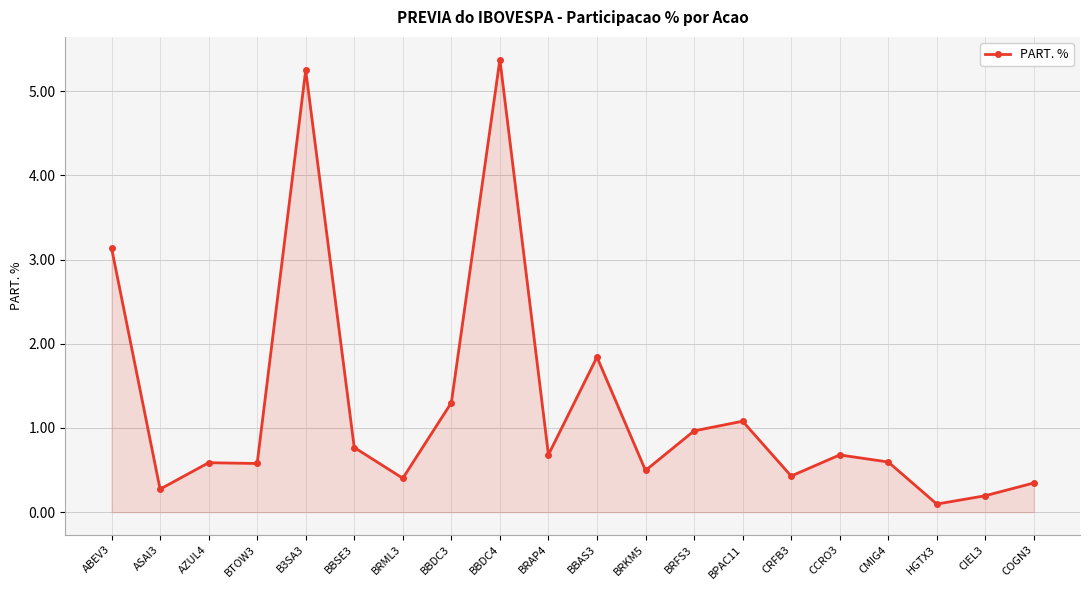

Does the chart display data point markers on the line(s)?

Yes